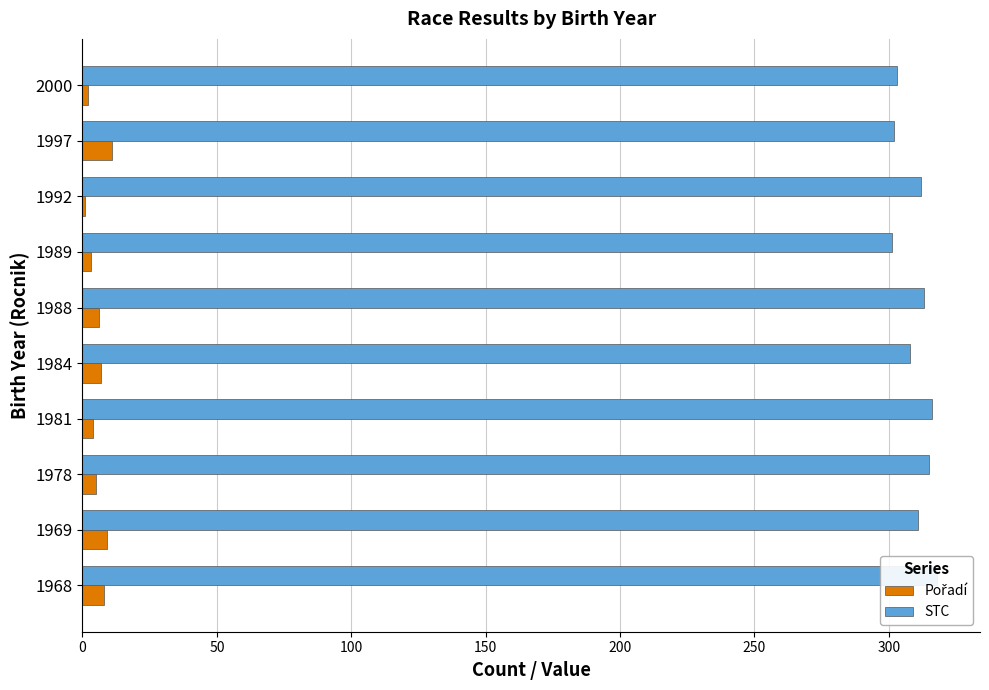

What is the spread (max minus min) of values at 1989?

298